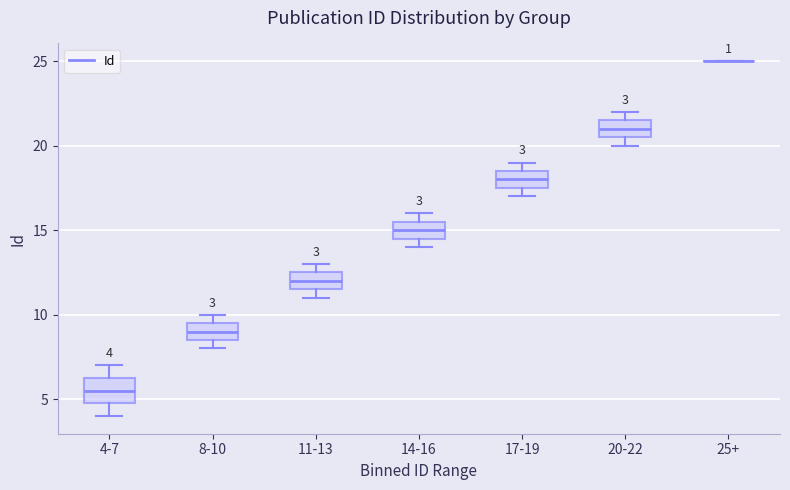

Which box is the tallest, from its lower edge to its upper edge?

4-7